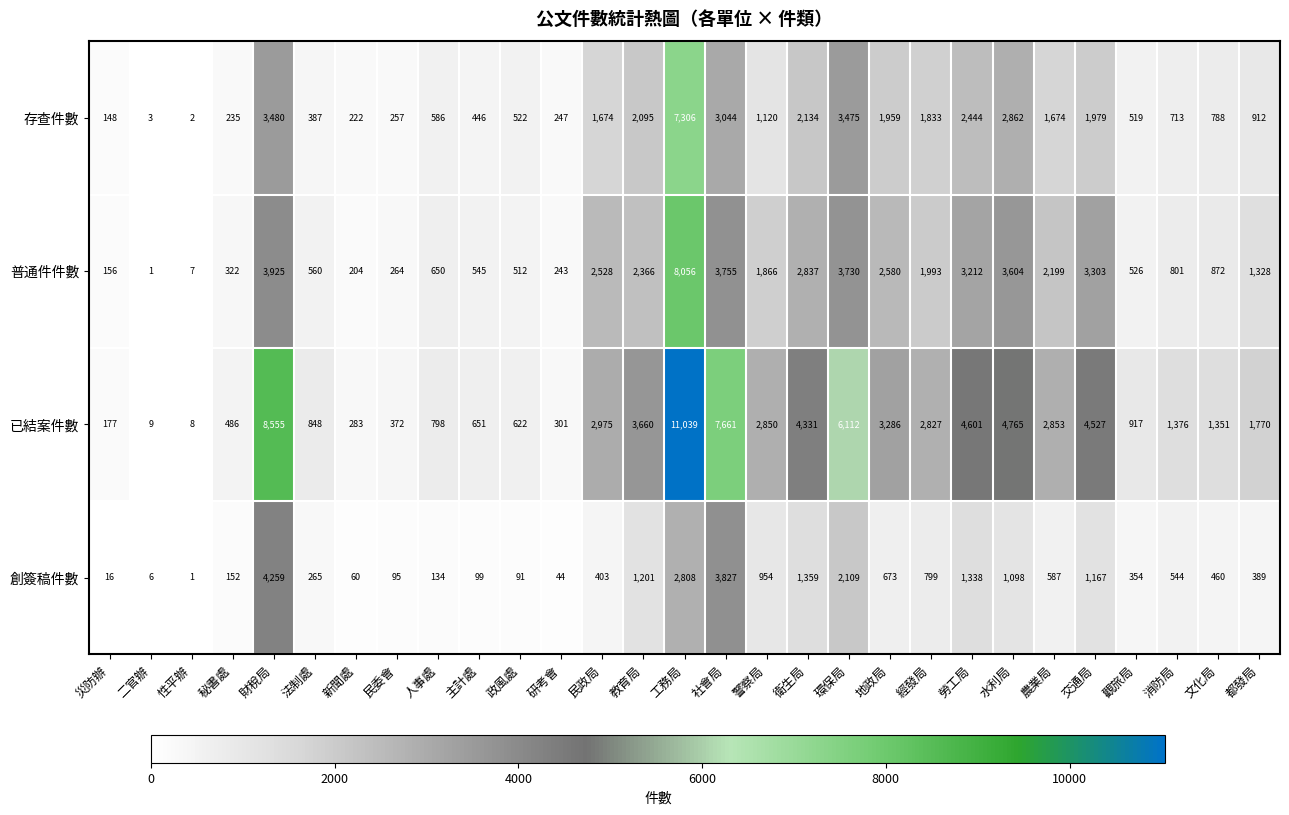

What is the difference between the 普通件件數 values at 環保局 and 二官辦?

3729